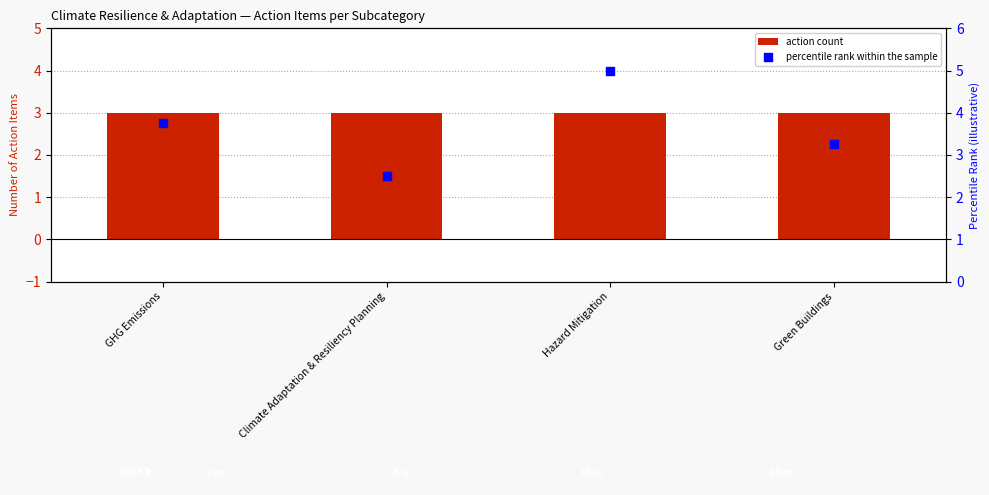

At which category is the sum across all series the highest?

Hazard Mitigation